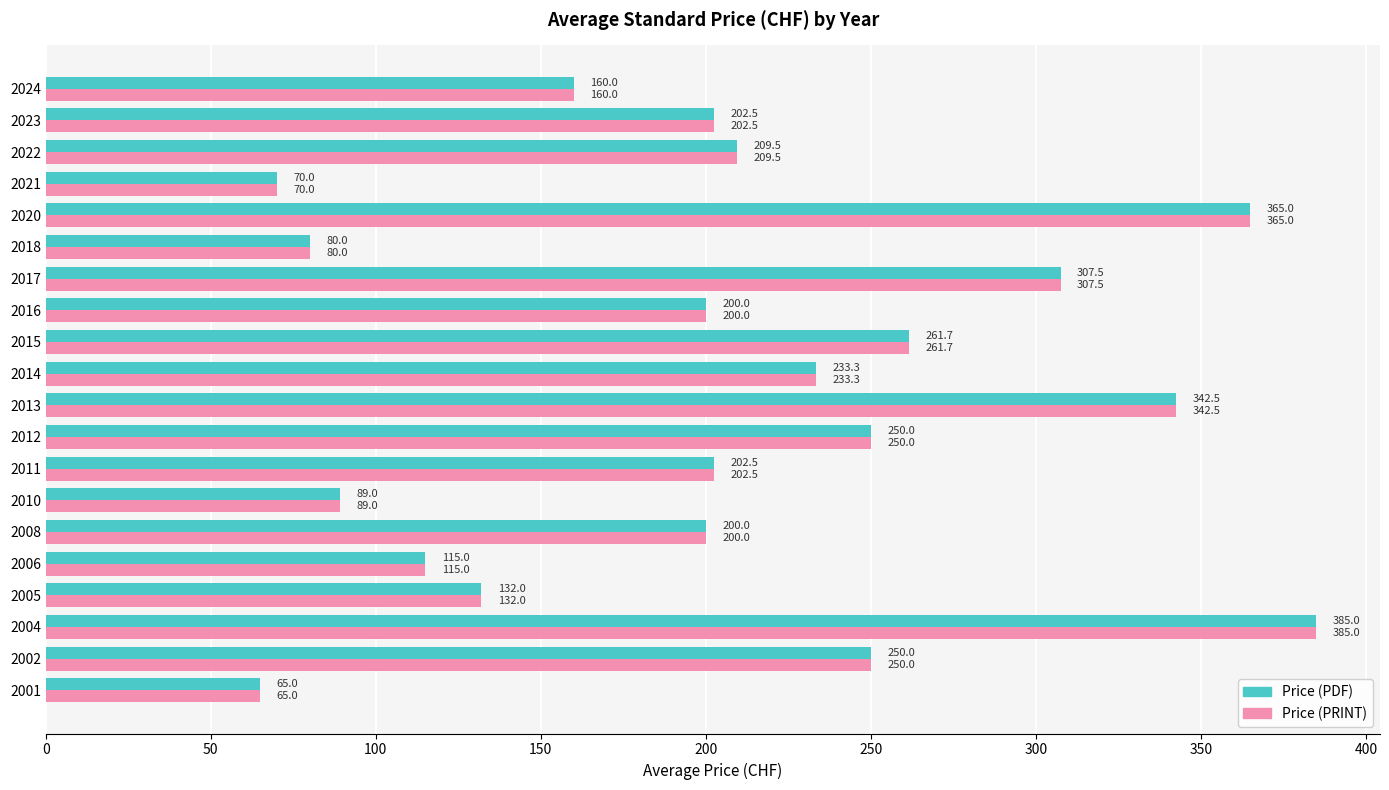

What are all the series names shown in the legend?

Price (PDF), Price (PRINT)